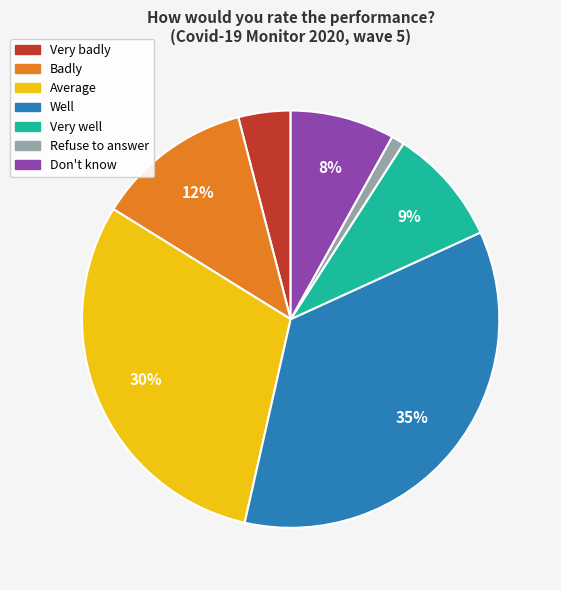

How many segments does this pie chart have?

7